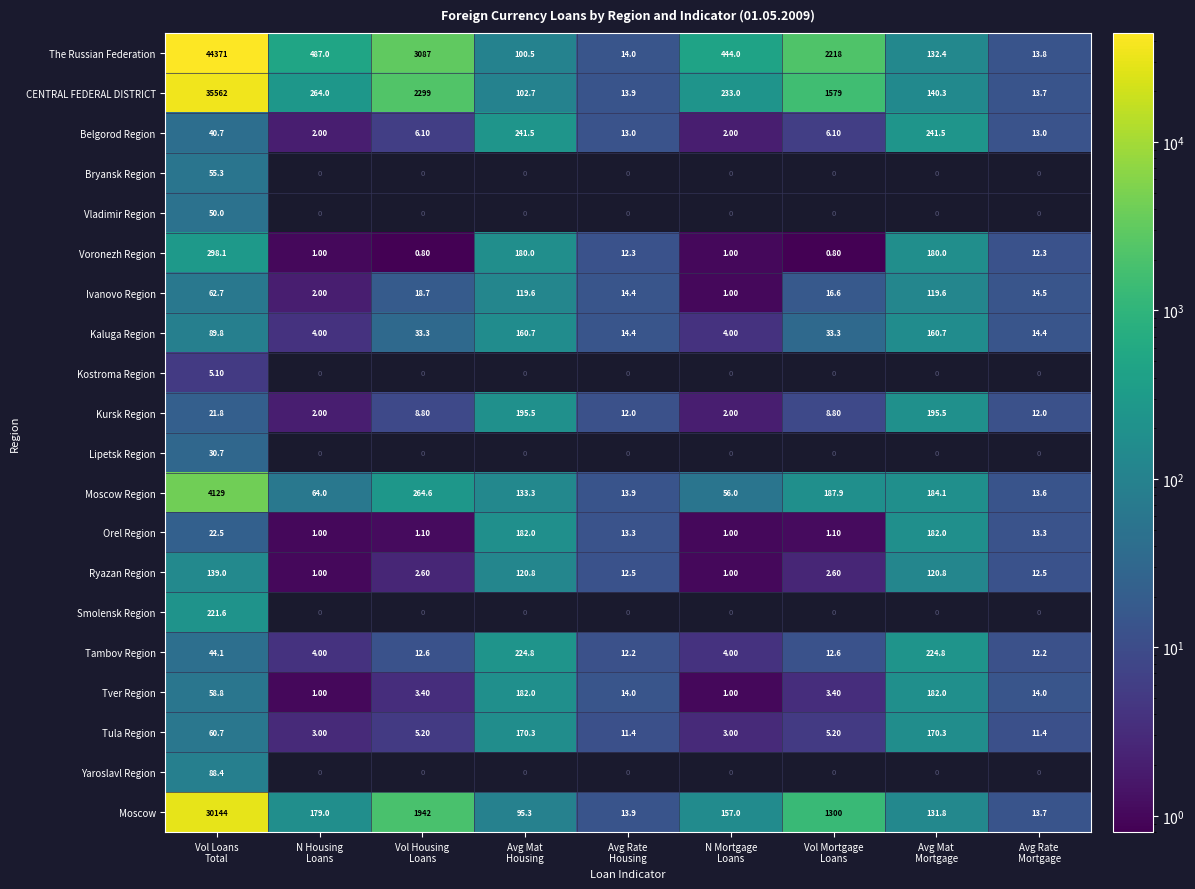

At which category does the chart reach its minimum across all series?

Vol Housing
Loans